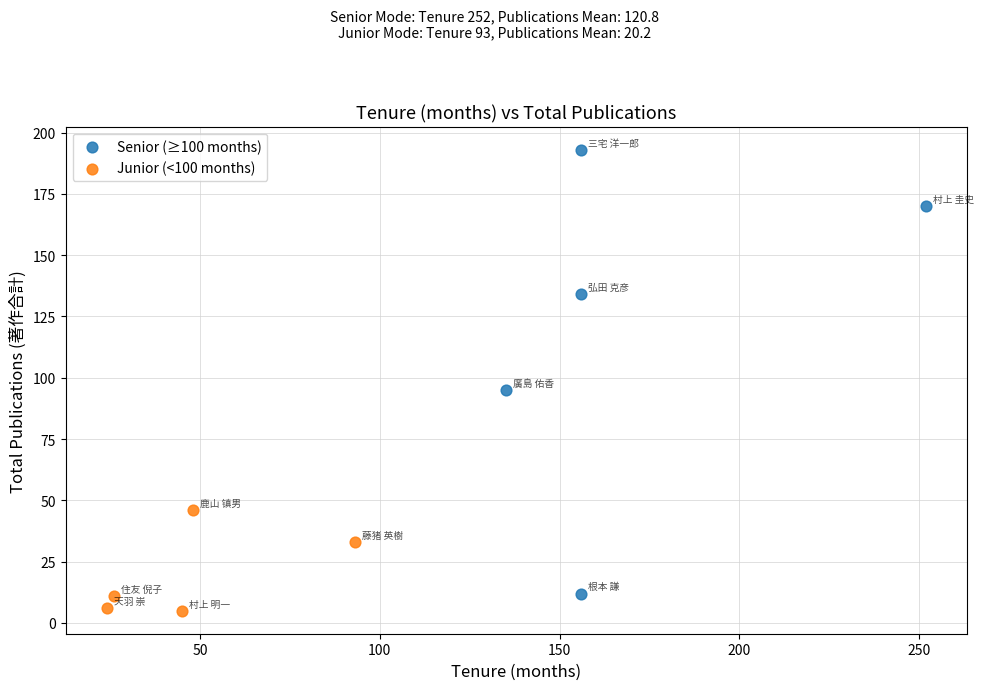

Which series contains the highest Y value?

Senior (≥100 months)